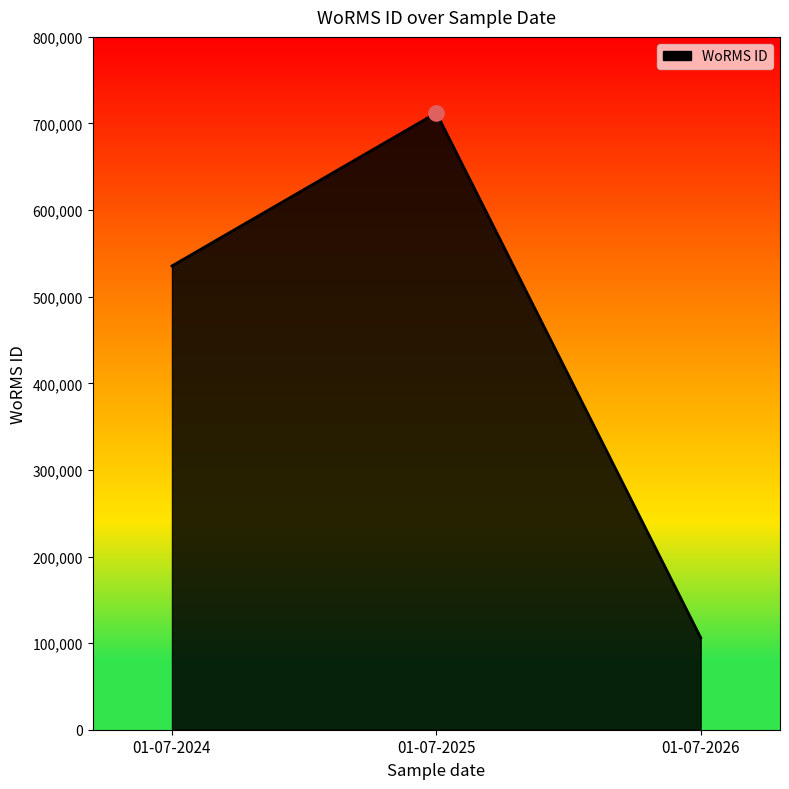

What is the ratio of the value at 01-07-2024 to the value at 01-07-2026?

5.0